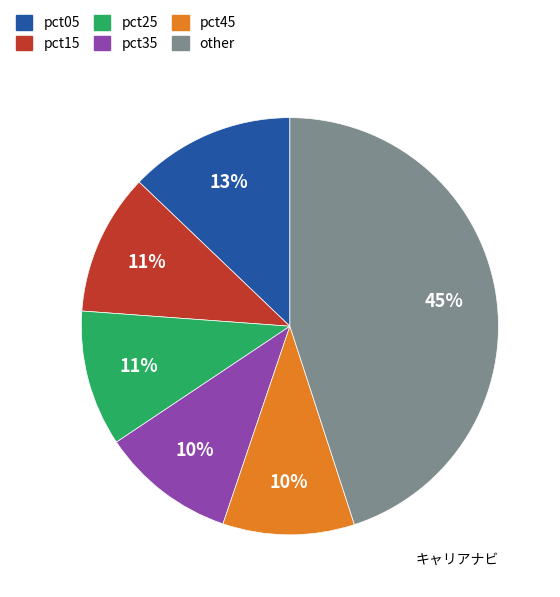

To the nearest percent, what is the difference between the largest and smallest slice percentages?

35%